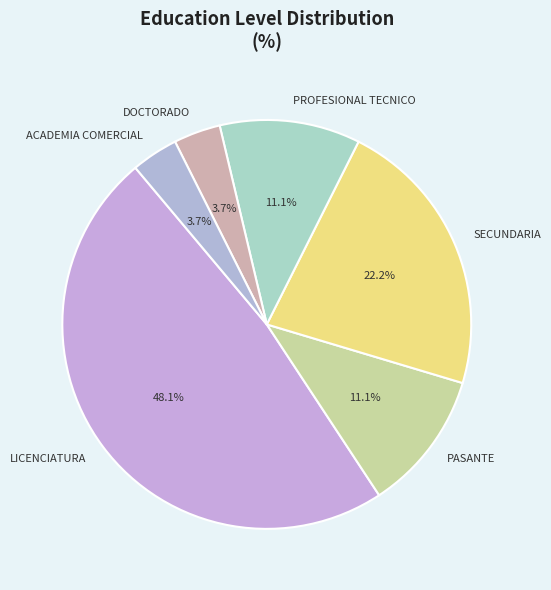

Does DOCTORADO represent more than half of the total?

No